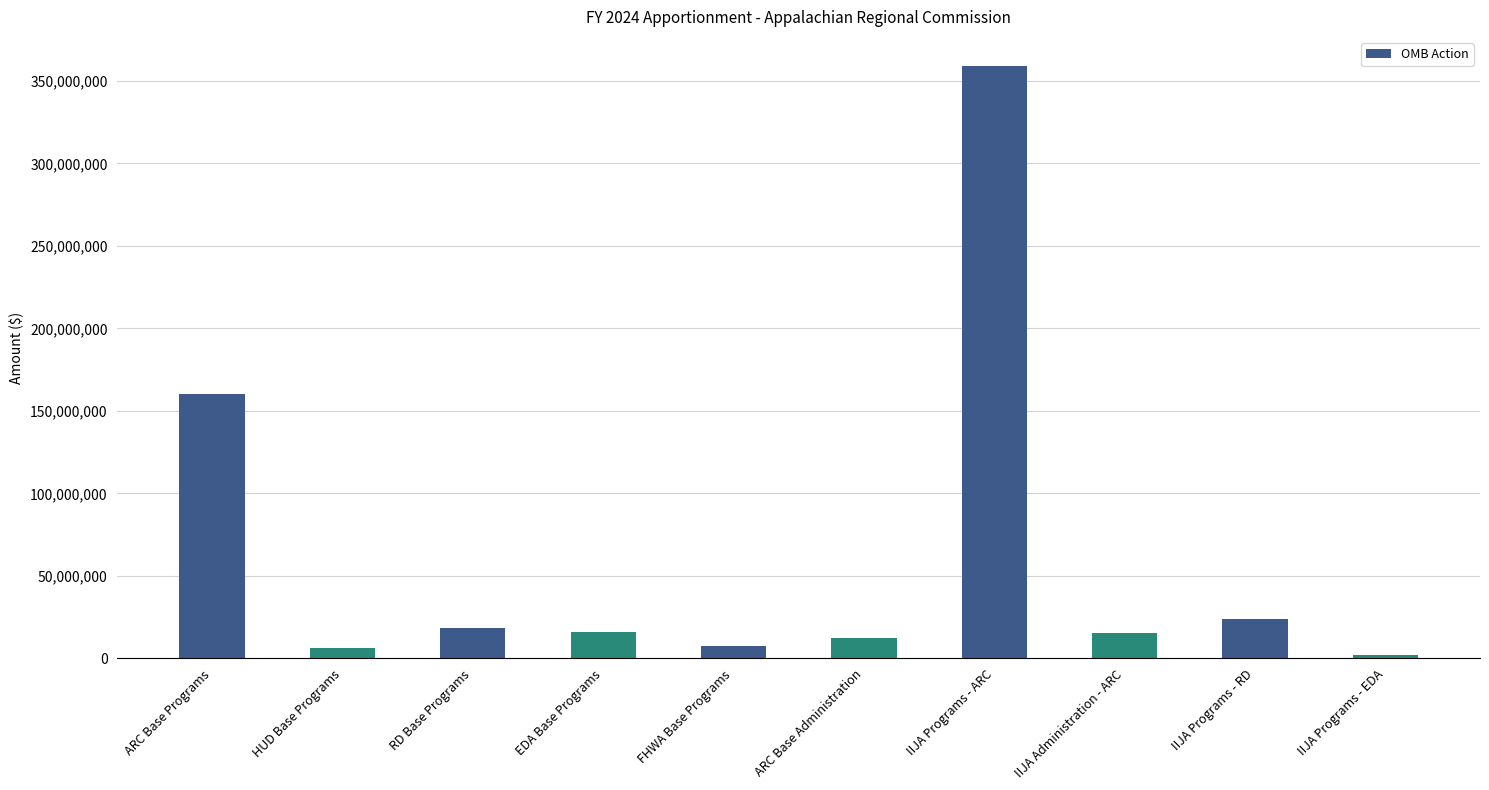

What is the difference between the values at EDA Base Programs and IIJA Programs - RD?

8202086